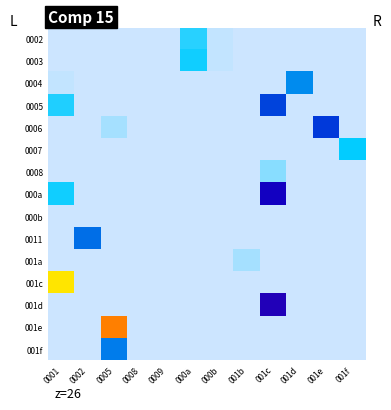

Reading left to right, what are all the values shown in this chart?

0002: 0001=0	0002=0	0005=0	0008=0	0009=0	000a=12	000b=1	001b=0	001c=0	001d=0	001e=0	001f=0
0003: 0001=0	0002=0	0005=0	0008=0	0009=0	000a=14	000b=1	001b=0	001c=0	001d=0	001e=0	001f=0
0004: 0001=1	0002=0	0005=0	0008=0	0009=0	000a=0	000b=0	001b=0	001c=0	001d=20	001e=0	001f=0
0005: 0001=13	0002=0	0005=0	0008=0	0009=0	000a=0	000b=0	001b=0	001c=25	001d=0	001e=0	001f=0
0006: 0001=0	0002=0	0005=3	0008=0	0009=0	000a=0	000b=0	001b=0	001c=0	001d=0	001e=26	001f=0
0007: 0001=0	0002=0	0005=0	0008=0	0009=0	000a=0	000b=0	001b=0	001c=0	001d=0	001e=0	001f=15
0008: 0001=0	0002=0	0005=0	0008=0	0009=0	000a=0	000b=0	001b=0	001c=5	001d=0	001e=0	001f=0
000a: 0001=14	0002=0	0005=0	0008=0	0009=0	000a=0	000b=0	001b=0	001c=32	001d=0	001e=0	001f=0
000b: 0001=0	0002=0	0005=0	0008=0	0009=0	000a=0	000b=0	001b=0	001c=0	001d=0	001e=0	001f=0
0011: 0001=0	0002=22	0005=0	0008=0	0009=0	000a=0	000b=0	001b=0	001c=0	001d=0	001e=0	001f=0
001a: 0001=0	0002=0	0005=0	0008=0	0009=0	000a=0	000b=0	001b=3	001c=0	001d=0	001e=0	001f=0
001c: 0001=90	0002=0	0005=0	0008=0	0009=0	000a=0	000b=0	001b=0	001c=0	001d=0	001e=0	001f=0
001d: 0001=0	0002=0	0005=0	0008=0	0009=0	000a=0	000b=0	001b=0	001c=34	001d=0	001e=0	001f=0
001e: 0001=0	0002=0	0005=78	0008=0	0009=0	000a=0	000b=0	001b=0	001c=0	001d=0	001e=0	001f=0
001f: 0001=0	0002=0	0005=21	0008=0	0009=0	000a=0	000b=0	001b=0	001c=0	001d=0	001e=0	001f=0